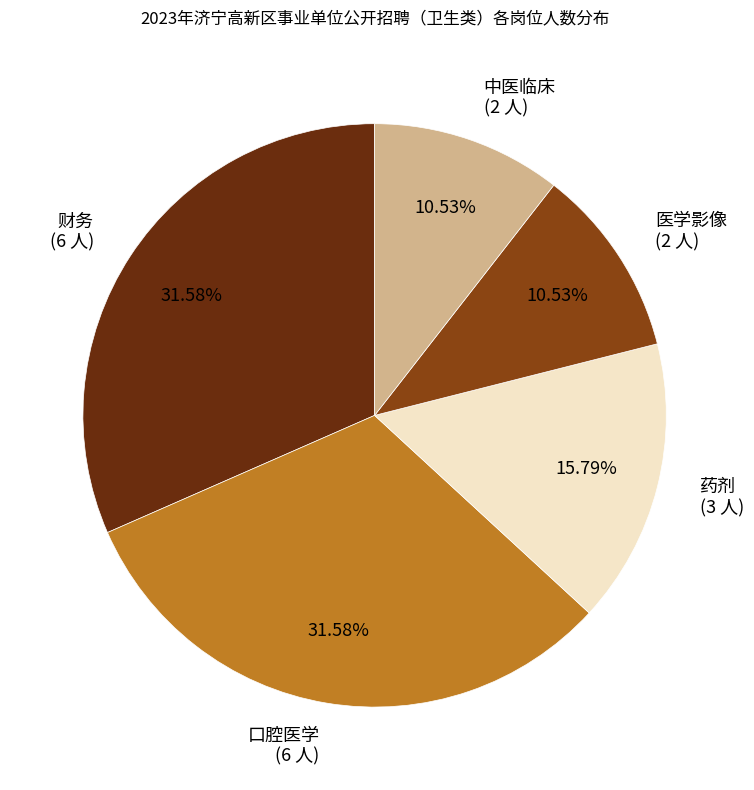

What percentage is the 医学影像 slice, to the nearest percent?

11%